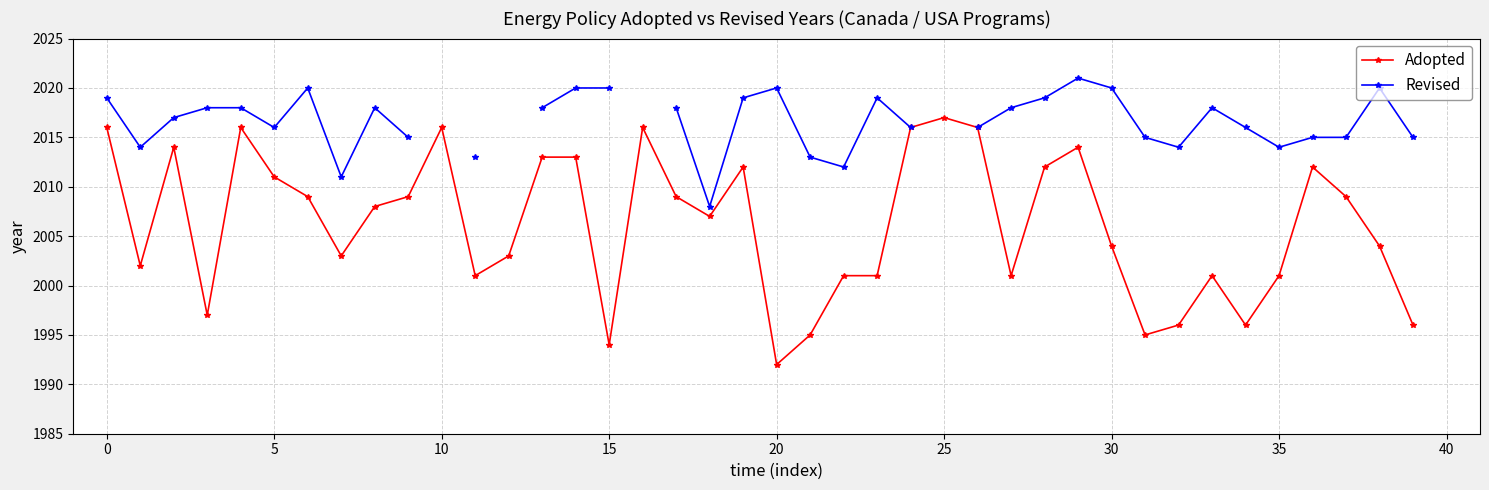

How many lines are shown in the chart?

2